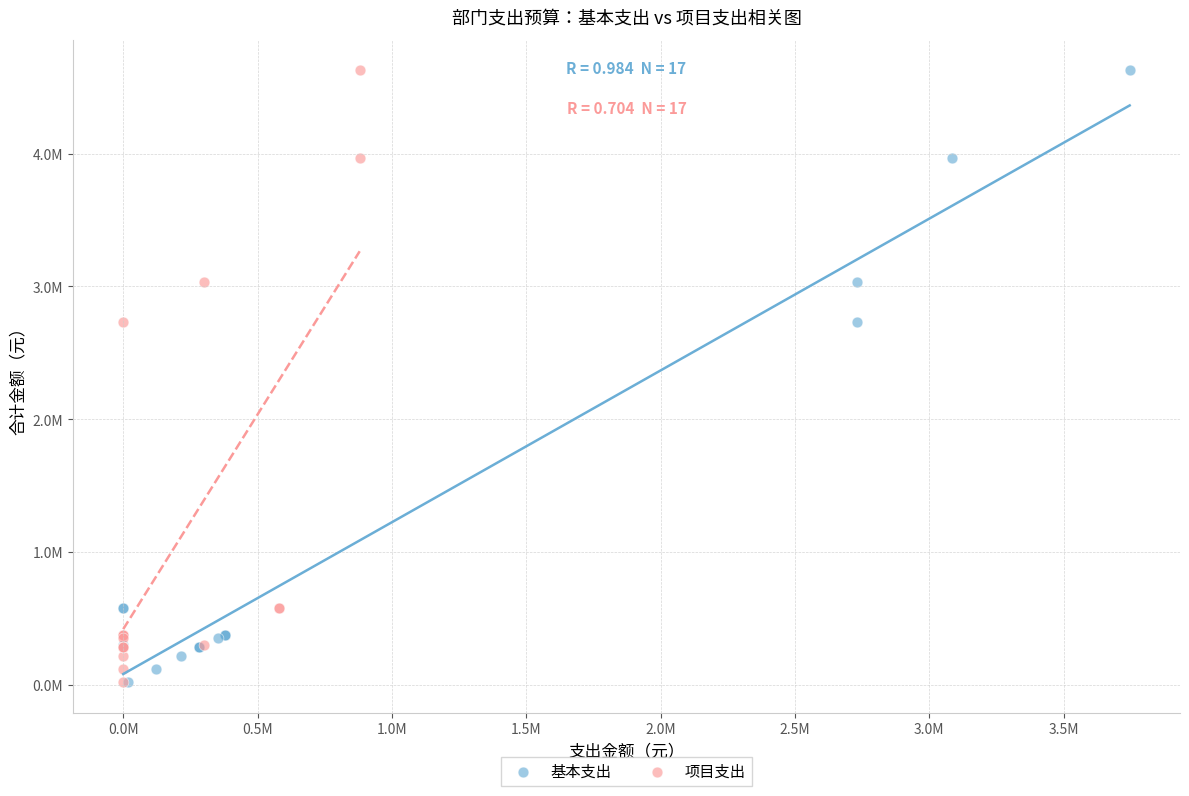

What are all the series names shown in the legend?

基本支出, 项目支出